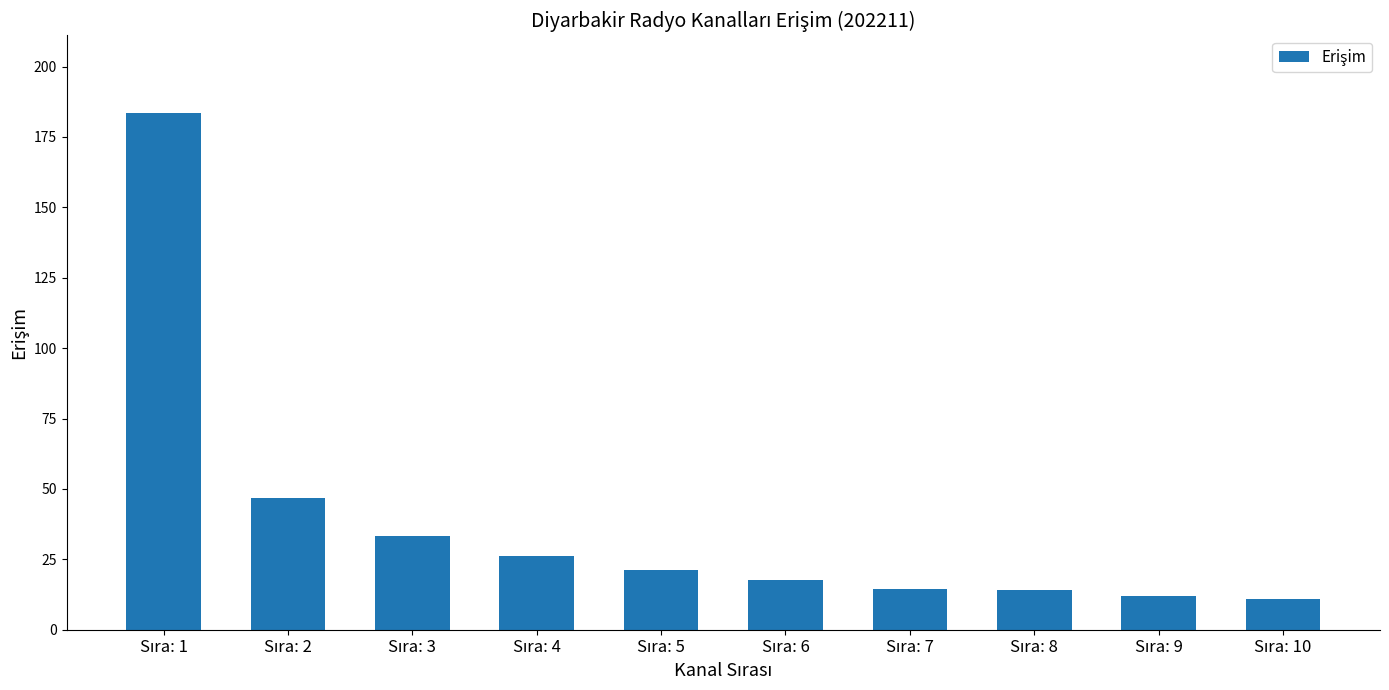

What is the value of the 9th bar from the left?

12.1